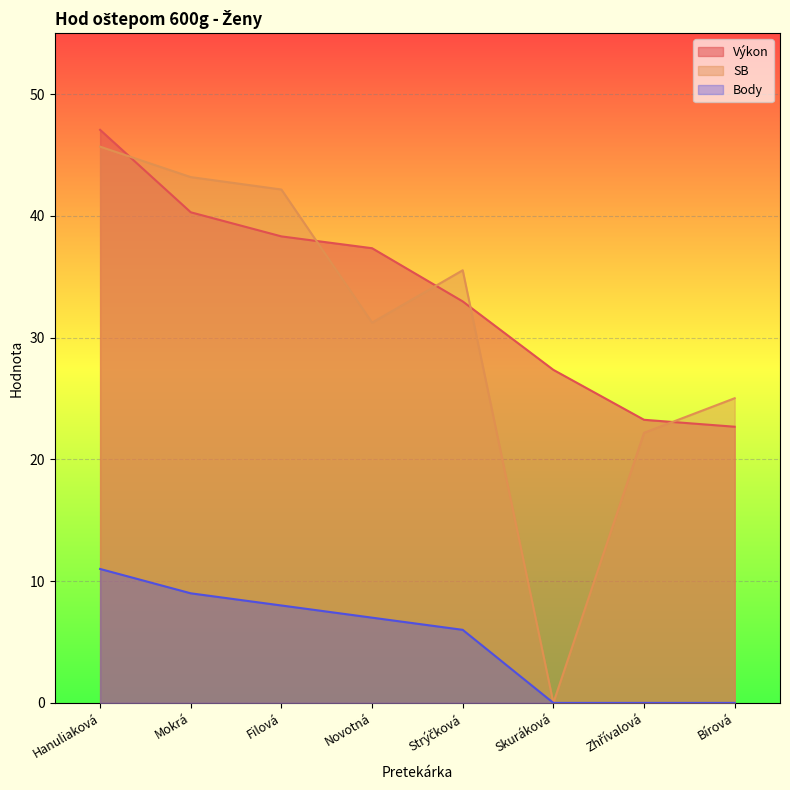

The value of Výkon at Bírová is 22.7. True or false?

True